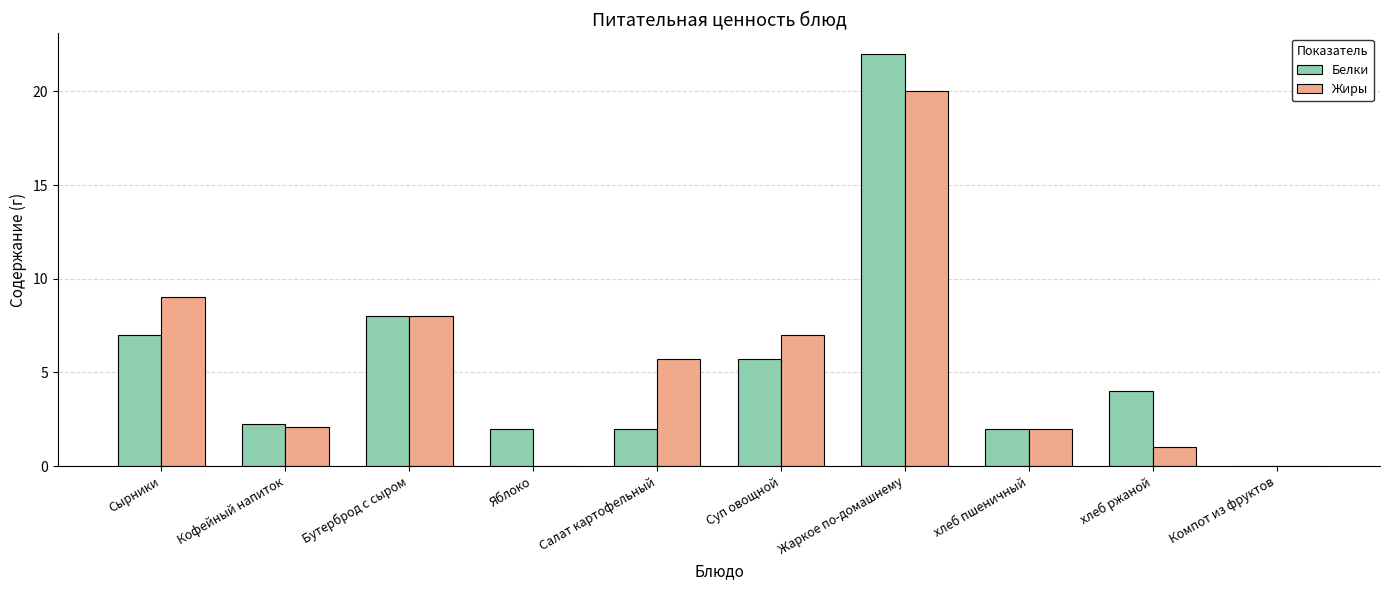

The Белки series shows 2.0 at хлеб пшеничный. True or false?

True